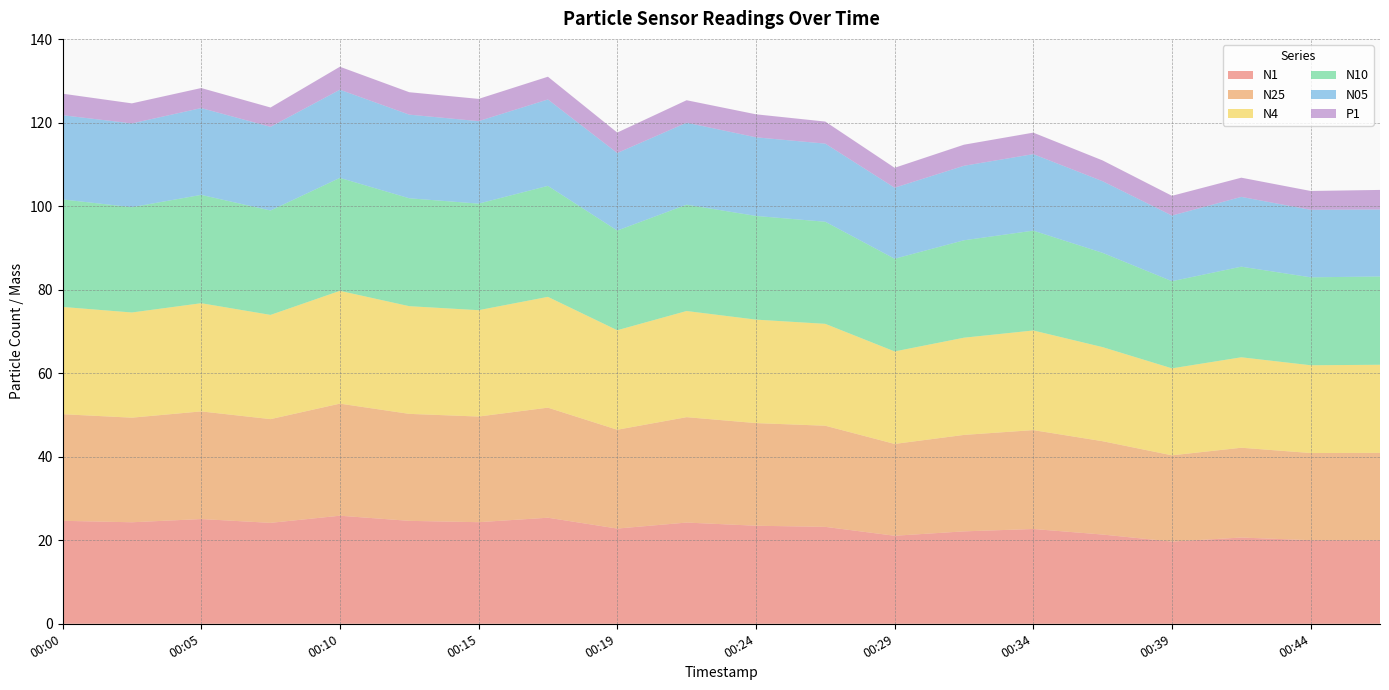

Reading right to left, list all the values displayed in this chart.

N1: 00:46=20.0	00:44=20.0	00:41=20.6	00:39=19.7	00:36=21.4	00:34=22.7	00:32=22.1	00:29=21.1	00:27=23.2	00:24=23.5	00:22=24.2	00:19=22.8	00:17=25.4	00:15=24.3	00:12=24.6	00:10=25.9	00:07=24.2	00:05=25.1	00:02=24.3	00:00=24.7
N25: 00:46=20.9	00:44=20.9	00:41=21.5	00:39=20.6	00:36=22.4	00:34=23.7	00:32=23.1	00:29=22.0	00:27=24.2	00:24=24.6	00:22=25.2	00:19=23.7	00:17=26.4	00:15=25.3	00:12=25.6	00:10=26.8	00:07=24.8	00:05=25.8	00:02=25.1	00:00=25.5
N4: 00:46=21.1	00:44=21.0	00:41=21.7	00:39=20.8	00:36=22.5	00:34=23.9	00:32=23.3	00:29=22.1	00:27=24.4	00:24=24.8	00:22=25.4	00:19=23.8	00:17=26.5	00:15=25.5	00:12=25.8	00:10=27.0	00:07=25.0	00:05=25.9	00:02=25.2	00:00=25.7
N10: 00:46=21.1	00:44=21.1	00:41=21.7	00:39=20.9	00:36=22.6	00:34=23.9	00:32=23.3	00:29=22.2	00:27=24.4	00:24=24.8	00:22=25.5	00:19=23.9	00:17=26.6	00:15=25.5	00:12=25.8	00:10=27.1	00:07=25.0	00:05=25.9	00:02=25.2	00:00=25.7
N05: 00:46=16.0	00:44=16.2	00:41=16.7	00:39=15.7	00:36=17.1	00:34=18.3	00:32=17.8	00:29=17.0	00:27=18.7	00:24=18.8	00:22=19.6	00:19=18.6	00:17=20.7	00:15=19.8	00:12=20.0	00:10=21.1	00:07=20.0	00:05=20.8	00:02=20.1	00:00=20.2
P1: 00:46=4.7	00:44=4.5	00:41=4.6	00:39=4.7	00:36=5.0	00:34=5.2	00:32=5.0	00:29=4.8	00:27=5.3	00:24=5.5	00:22=5.4	00:19=4.9	00:17=5.5	00:15=5.3	00:12=5.4	00:10=5.5	00:07=4.6	00:05=4.8	00:02=4.8	00:00=5.2